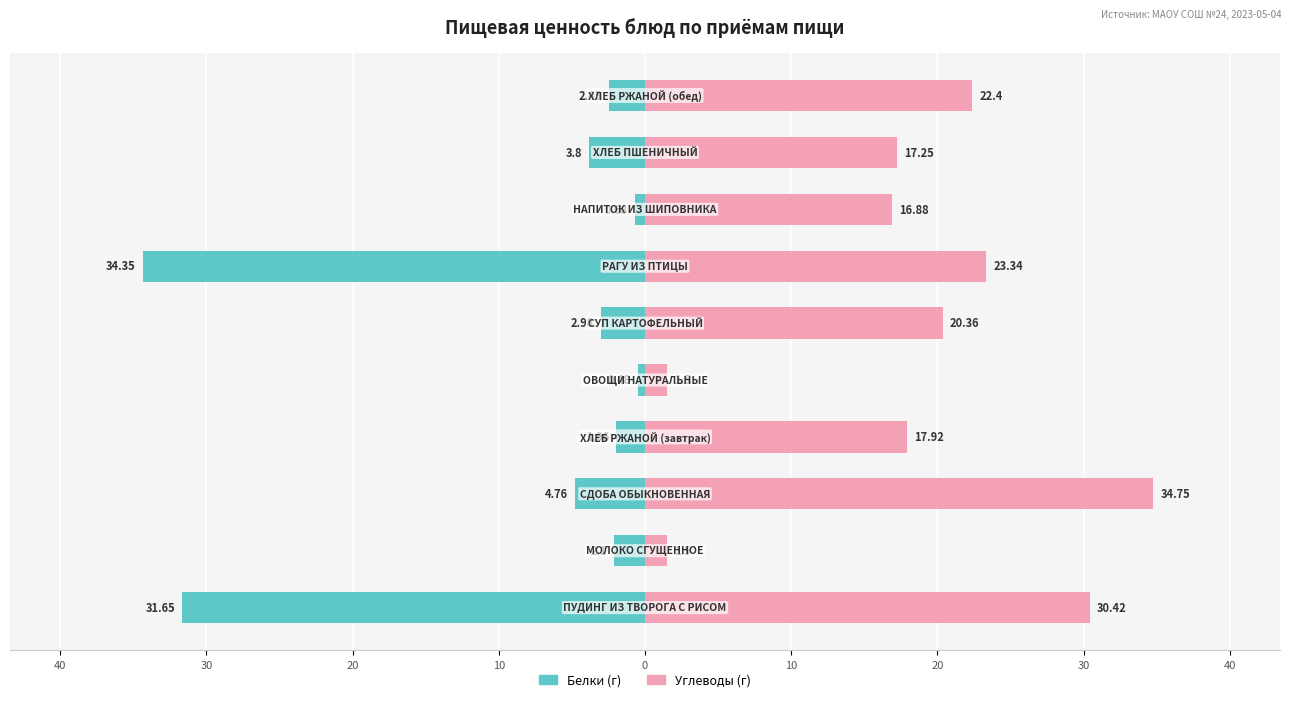

Does the chart contain stacked bars?

No